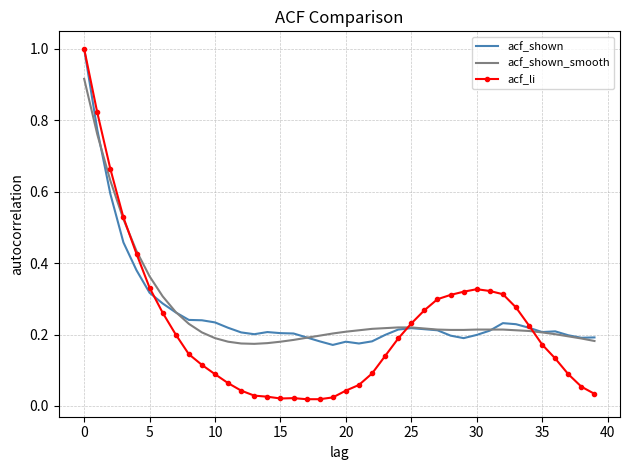

Which series has the widest spread of values?

acf_li